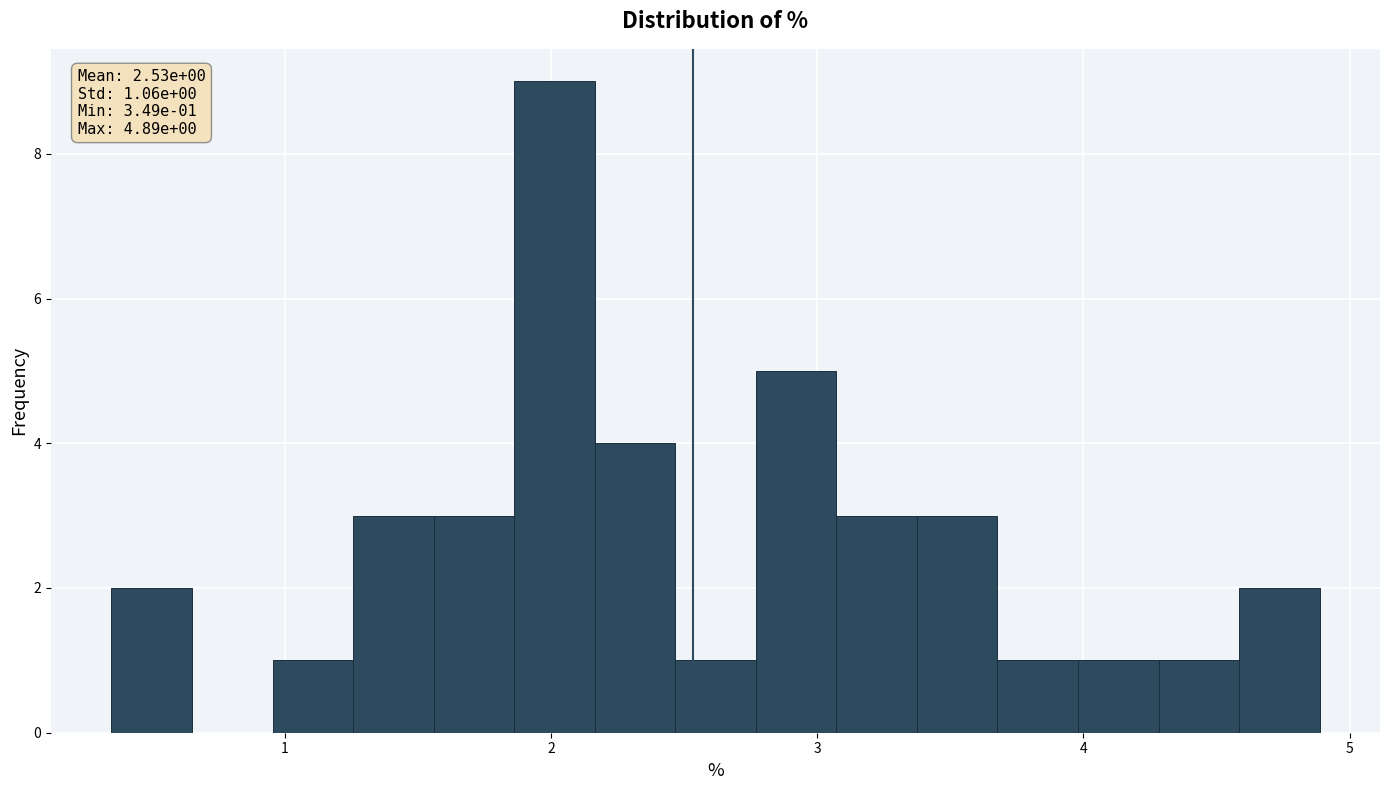

Around what value on the x-axis is the tallest bar? Give the approximate position of its centre, as read against the axis.

2.0